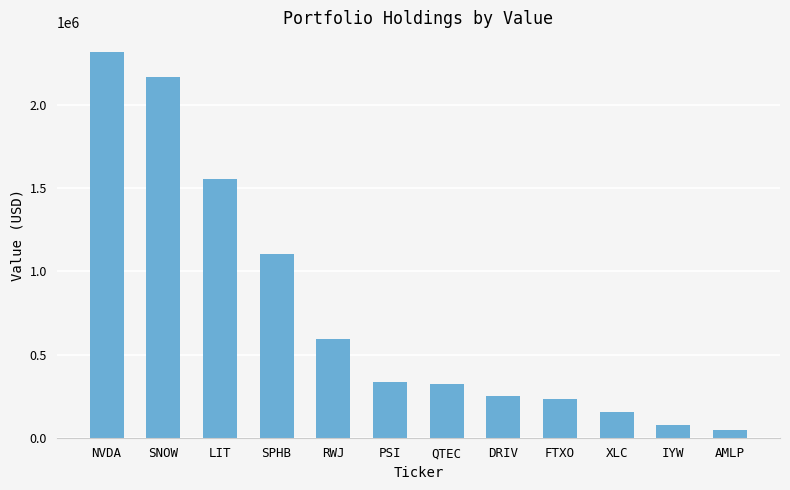

Reading right to left, transcribe all the data shown in this chart.

AMLP=49000	IYW=74000	XLC=152000	FTXO=230000	DRIV=251000	QTEC=322000	PSI=333000	RWJ=596000	SPHB=1102000	LIT=1556000	SNOW=2169000	NVDA=2320000